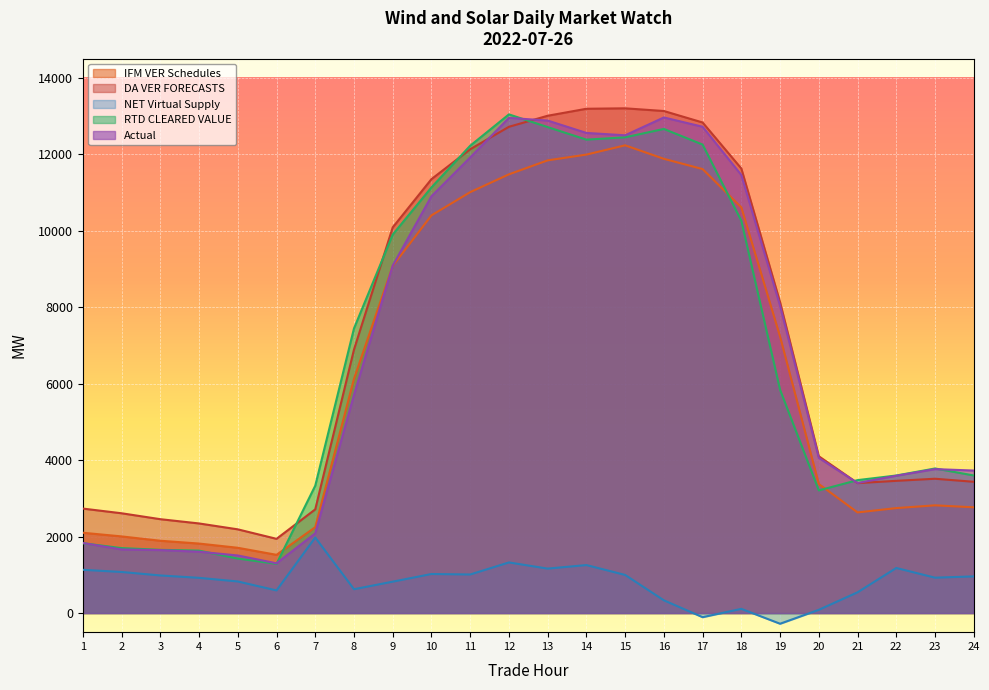

True or false: DA VER FORECASTS has a value of 1530.0 at 22.

False